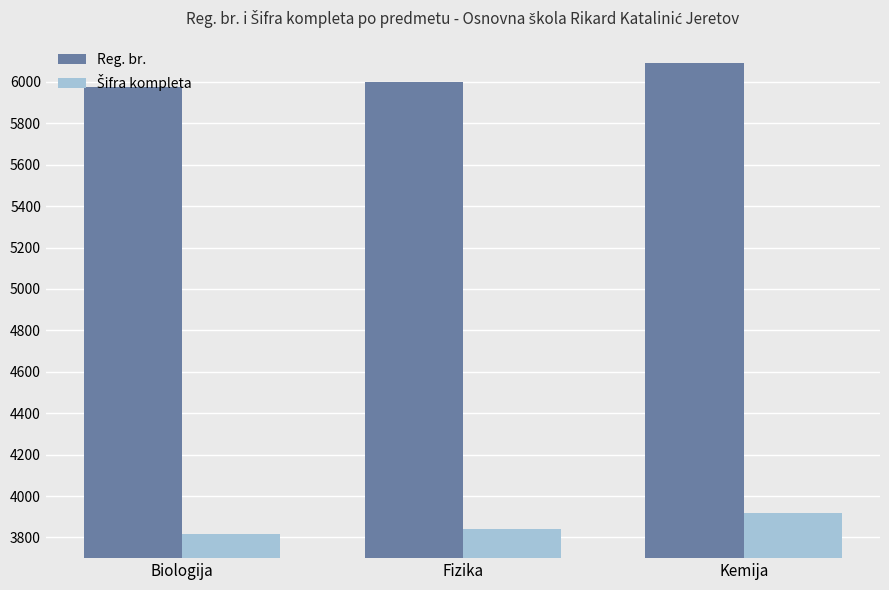

What is the label of the 2nd bar from the left?

Fizika